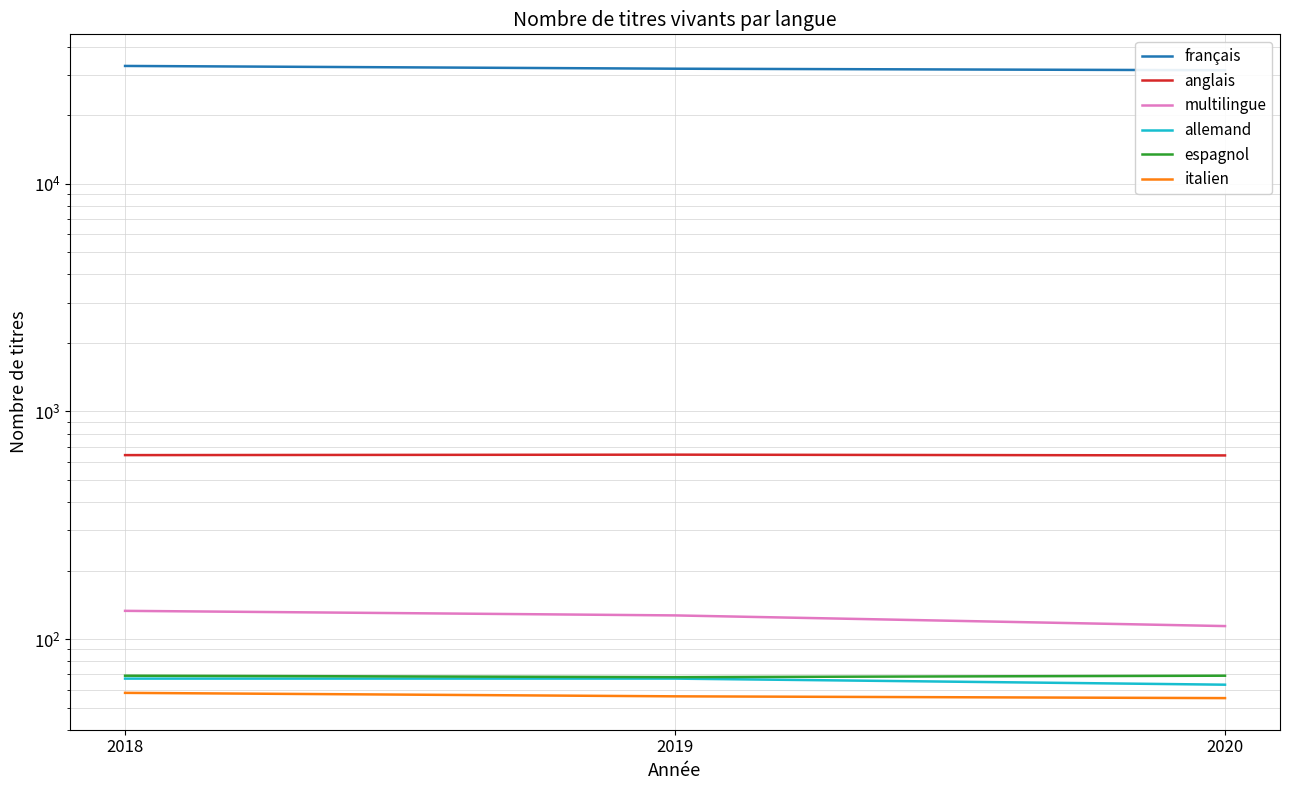

What is the difference between the highest and lowest values at 2020?

31538